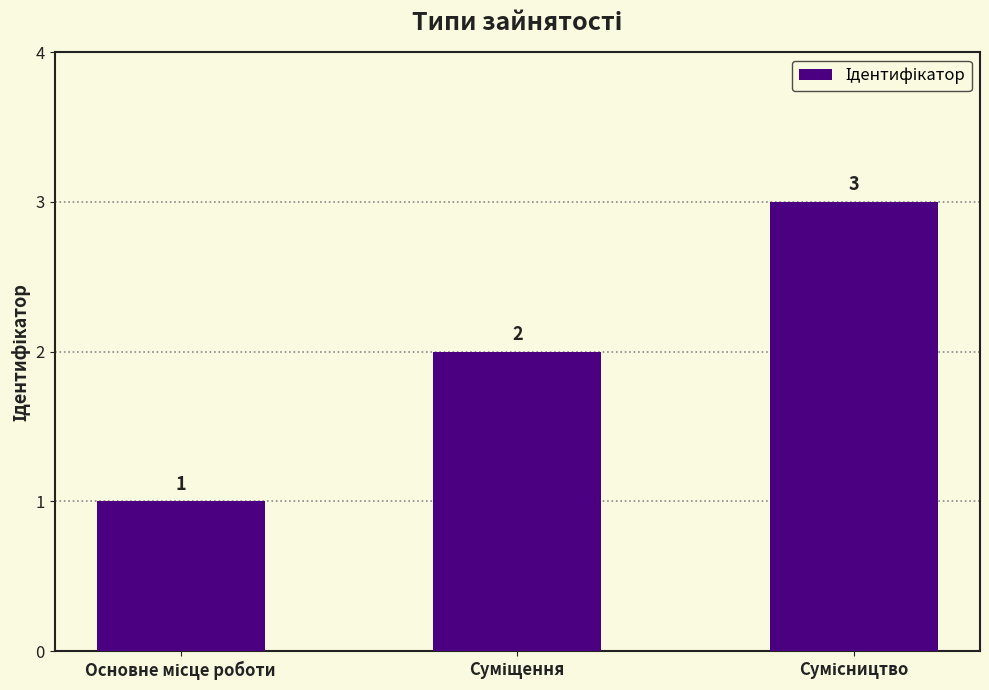

Are the bars horizontal?

No